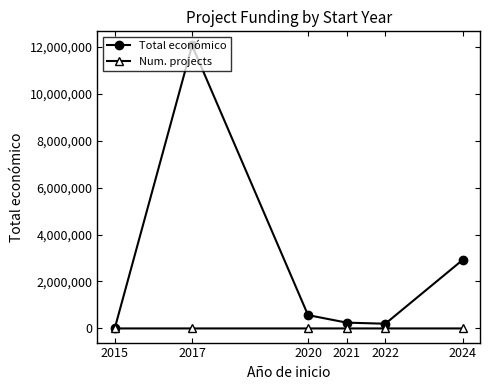

Rank the series by their average value, from lowest to highest.

Num. projects, Total económico